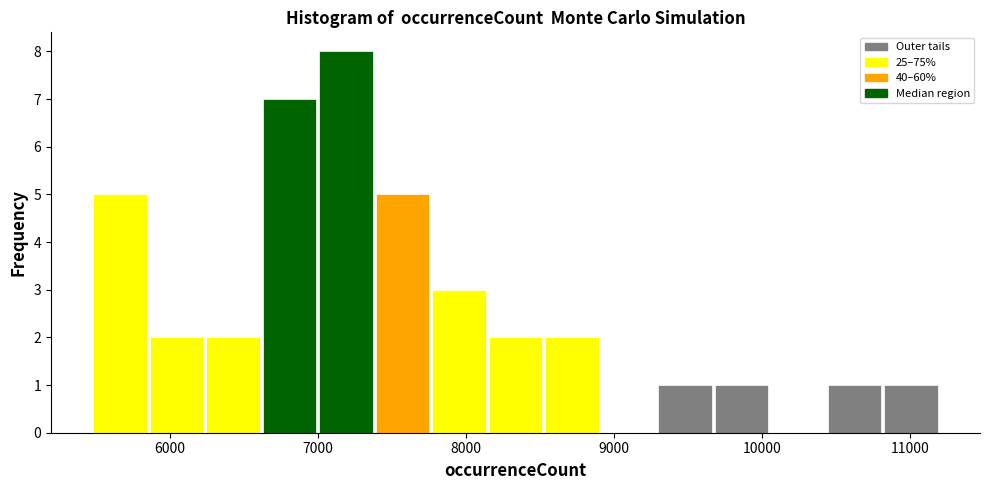

Around what value on the x-axis is the tallest bar? Give the approximate position of its centre, as read against the axis.

7200